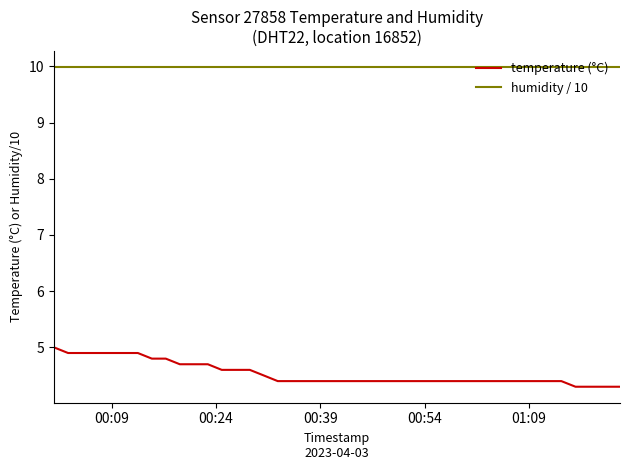

List the series in order of their overall mean, lowest first.

temperature (°C), humidity / 10